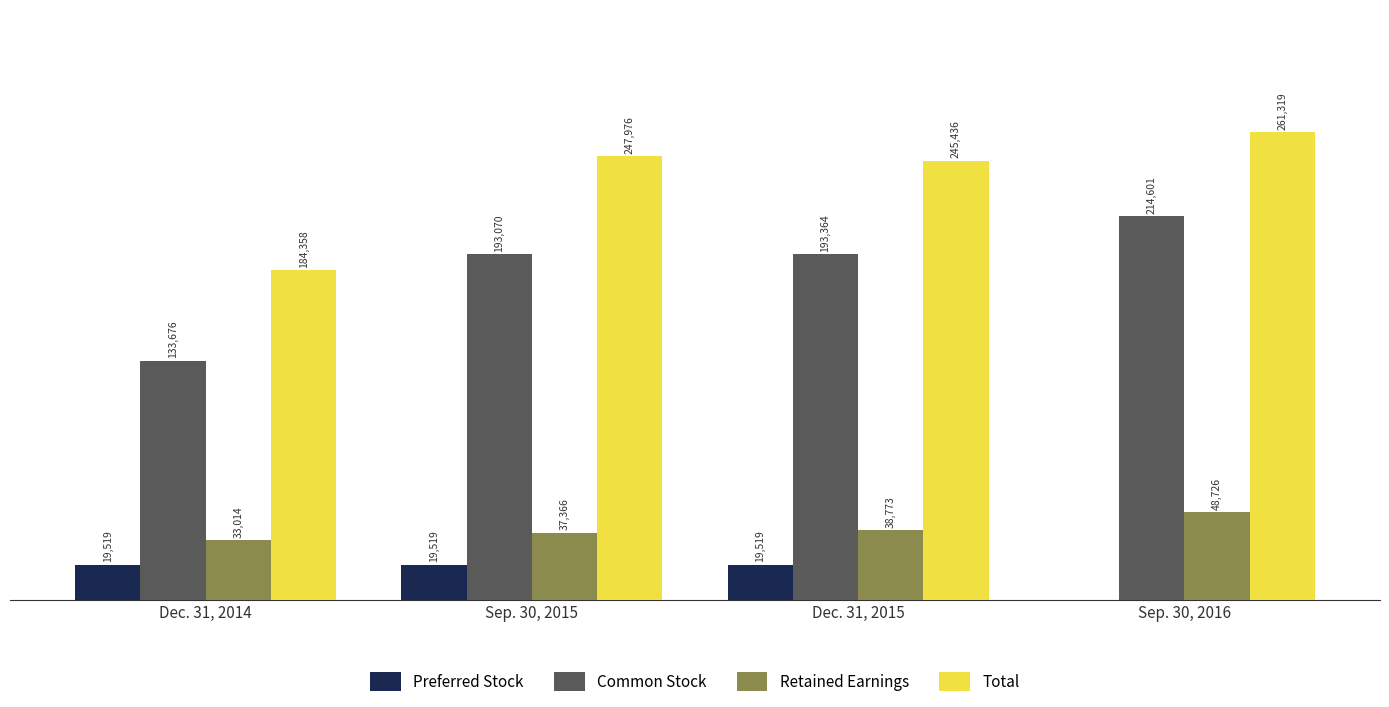

Between Dec. 31, 2014 and Sep. 30, 2016, which series saw the biggest shift?

Common Stock